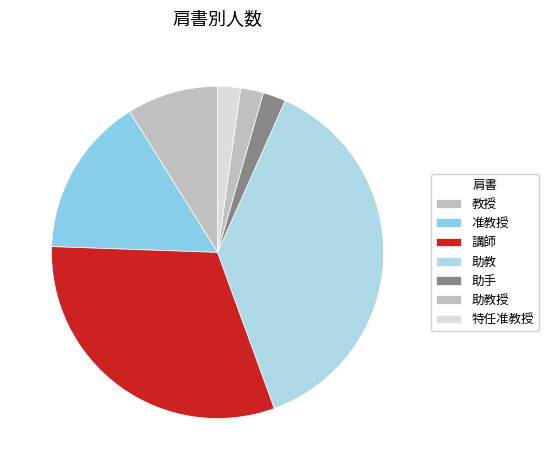

What is the change in value from 助教 to 助教授?

-43